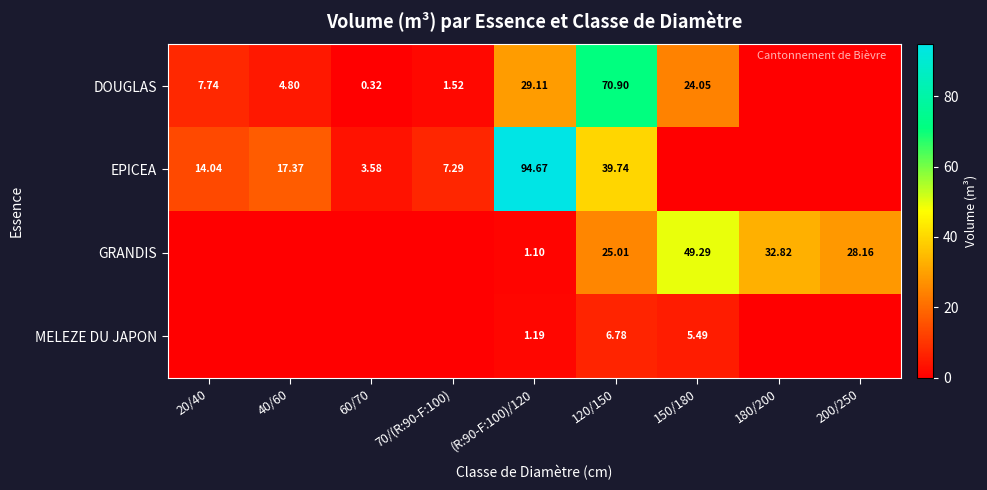

How many data points does each series have?

9